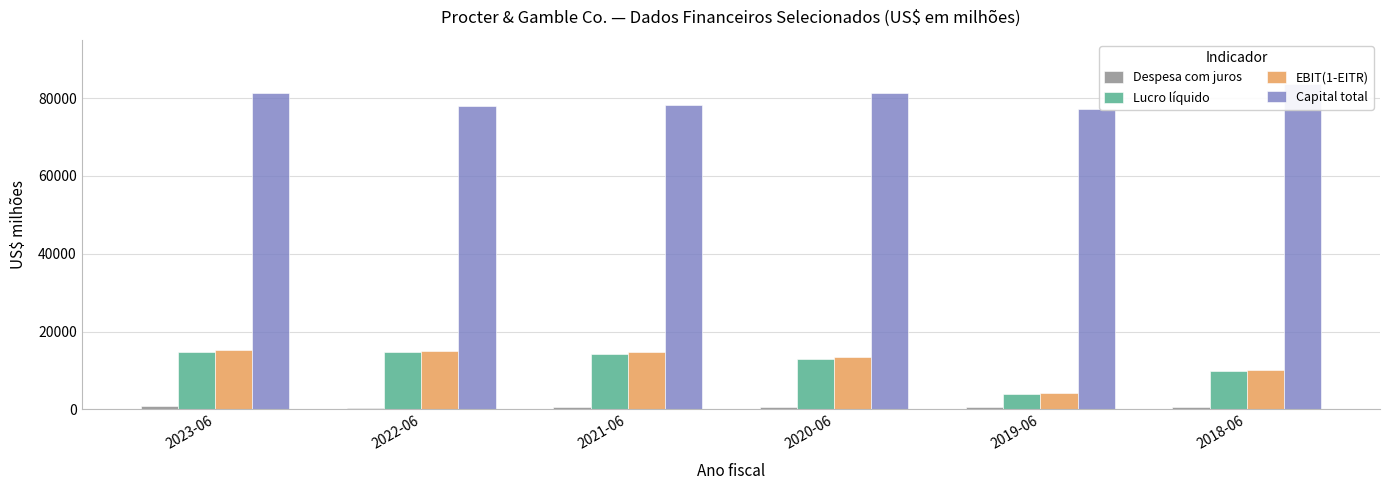

What are all the series names shown in the legend?

Despesa com juros, Lucro líquido, EBIT(1-EITR), Capital total